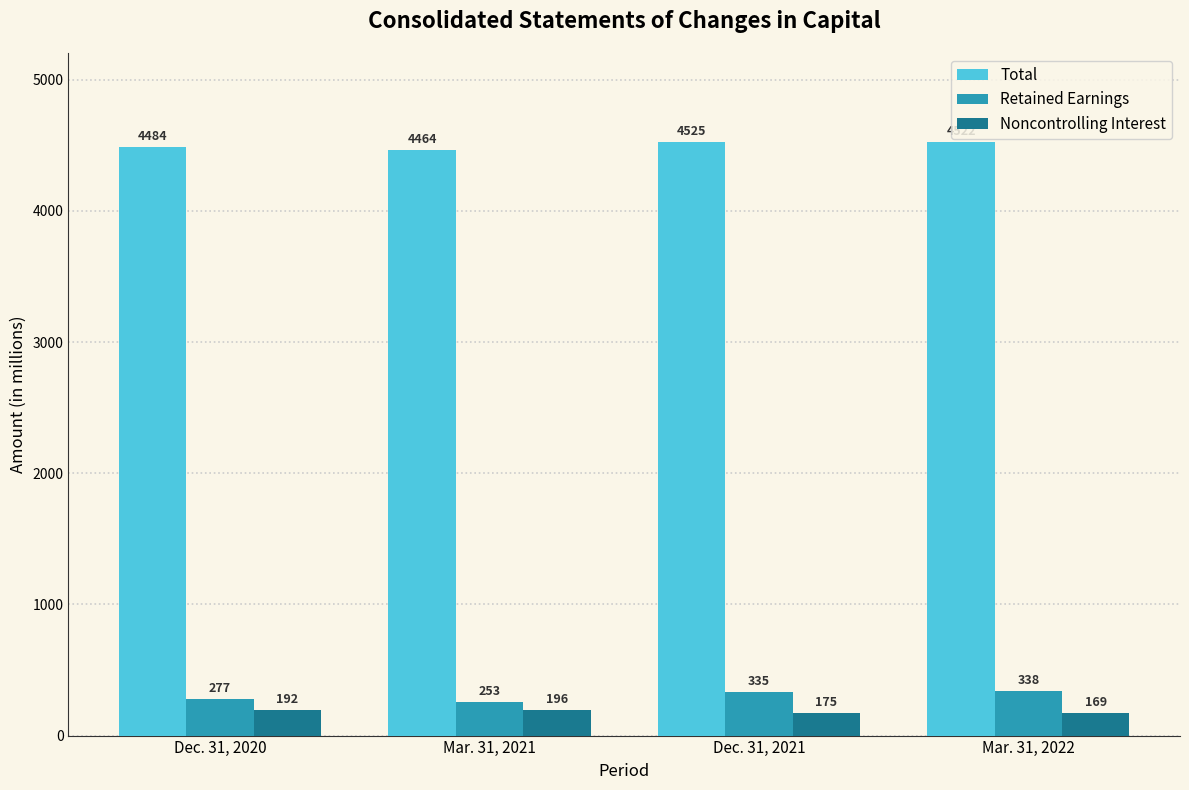

Are the bars grouped side by side (vs. stacked)?

Yes